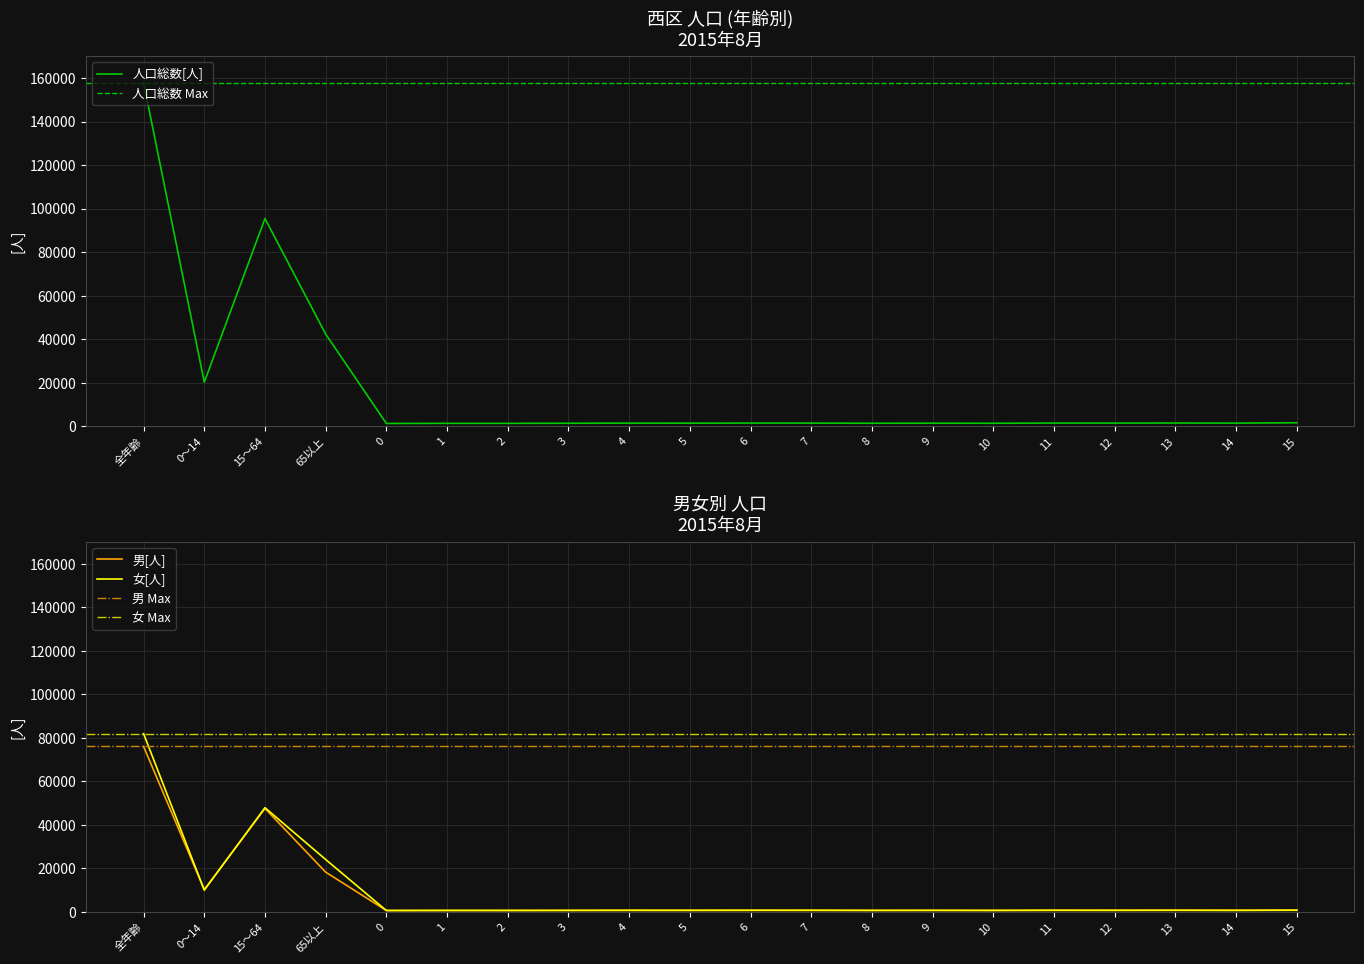

What is the minimum value for 女[人]?

606